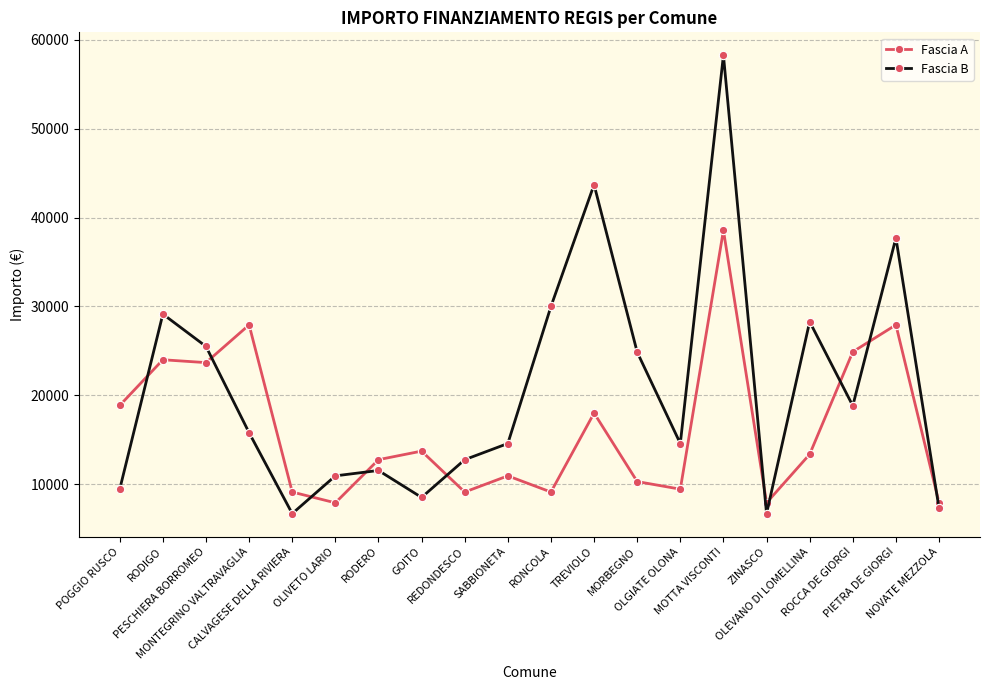

How many interior local peaks does the Fascia B series have?

6